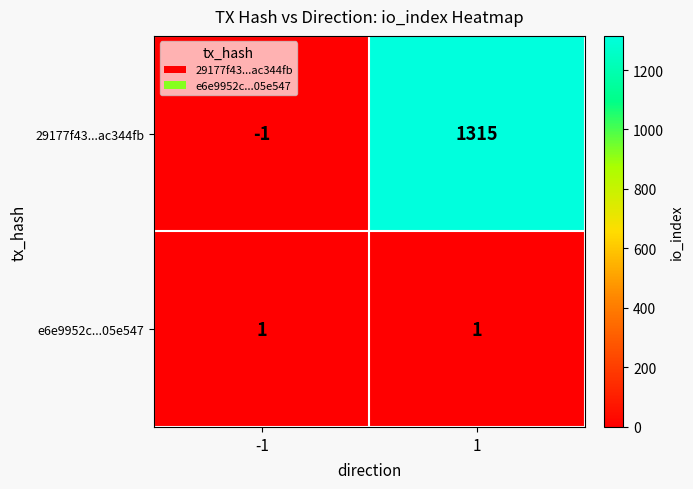

Which series has the largest range (max minus min)?

29177f43...ac344fb